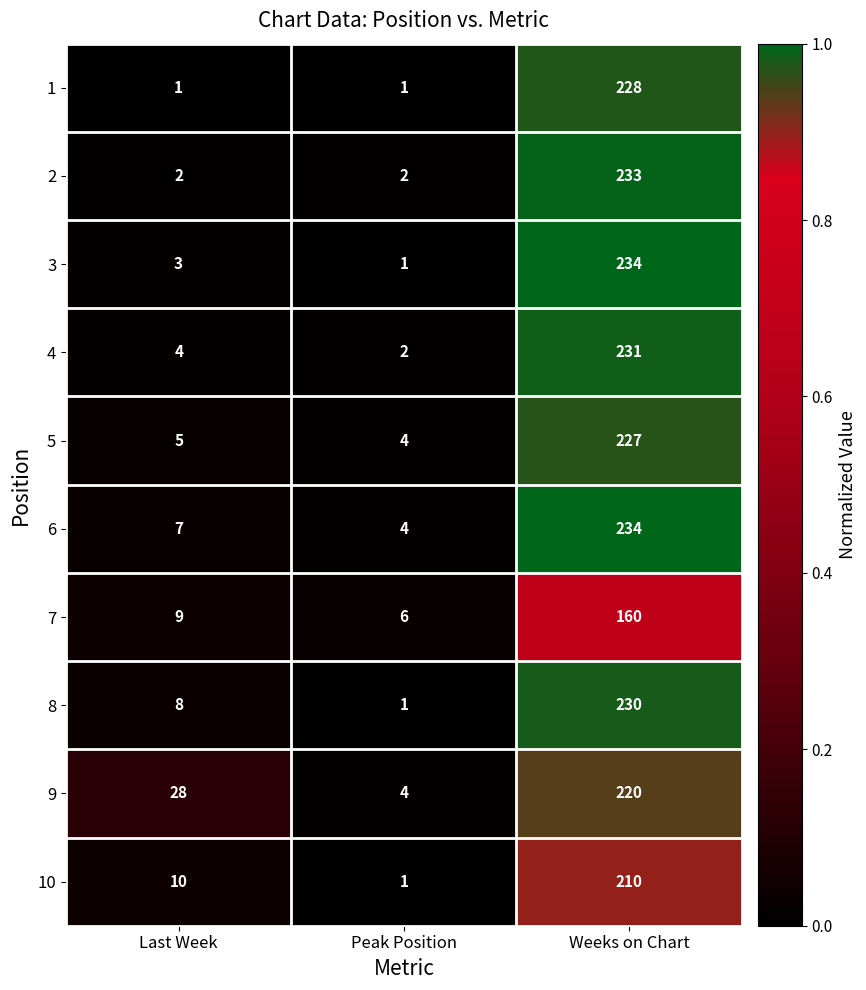

Reading left to right, list all the values displayed in this chart.

1: Last Week=1	Peak Position=1	Weeks on Chart=228
2: Last Week=2	Peak Position=2	Weeks on Chart=233
3: Last Week=3	Peak Position=1	Weeks on Chart=234
4: Last Week=4	Peak Position=2	Weeks on Chart=231
5: Last Week=5	Peak Position=4	Weeks on Chart=227
6: Last Week=7	Peak Position=4	Weeks on Chart=234
7: Last Week=9	Peak Position=6	Weeks on Chart=160
8: Last Week=8	Peak Position=1	Weeks on Chart=230
9: Last Week=28	Peak Position=4	Weeks on Chart=220
10: Last Week=10	Peak Position=1	Weeks on Chart=210